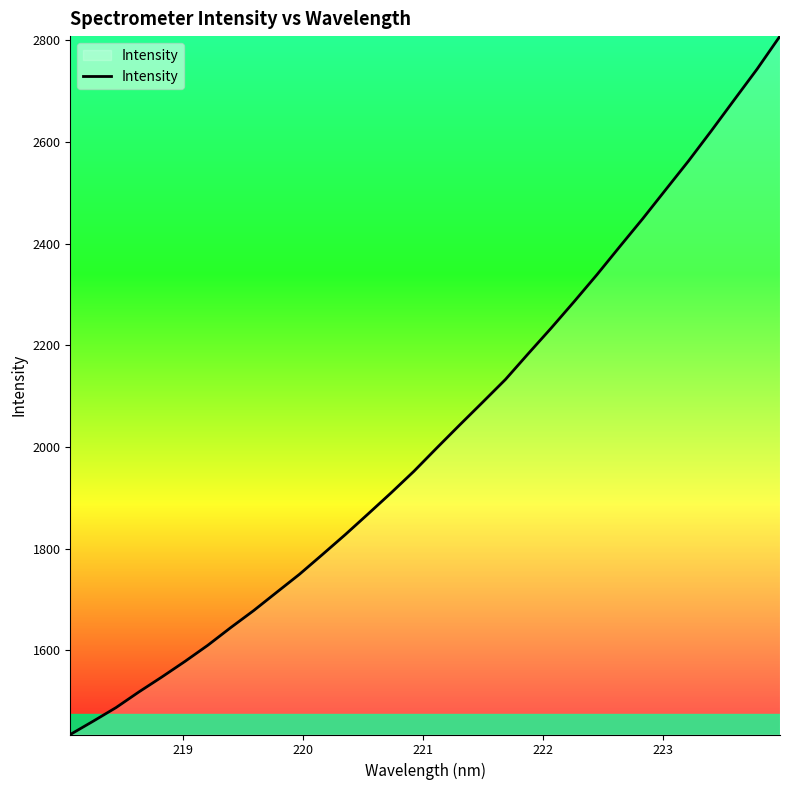

What is the greatest value displayed?

2808.3